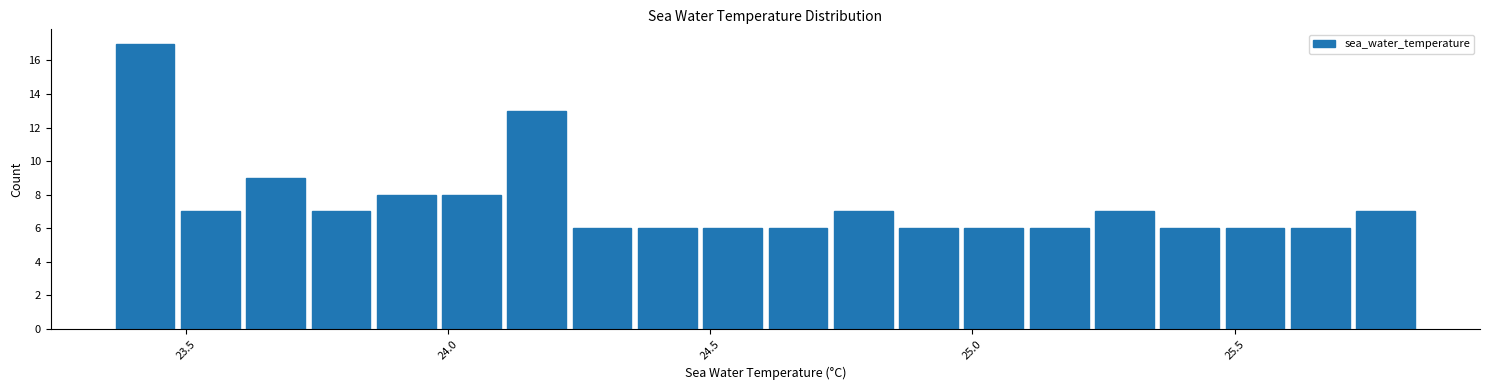

Around what value on the x-axis is the tallest bar? Give the approximate position of its centre, as read against the axis.

23.40